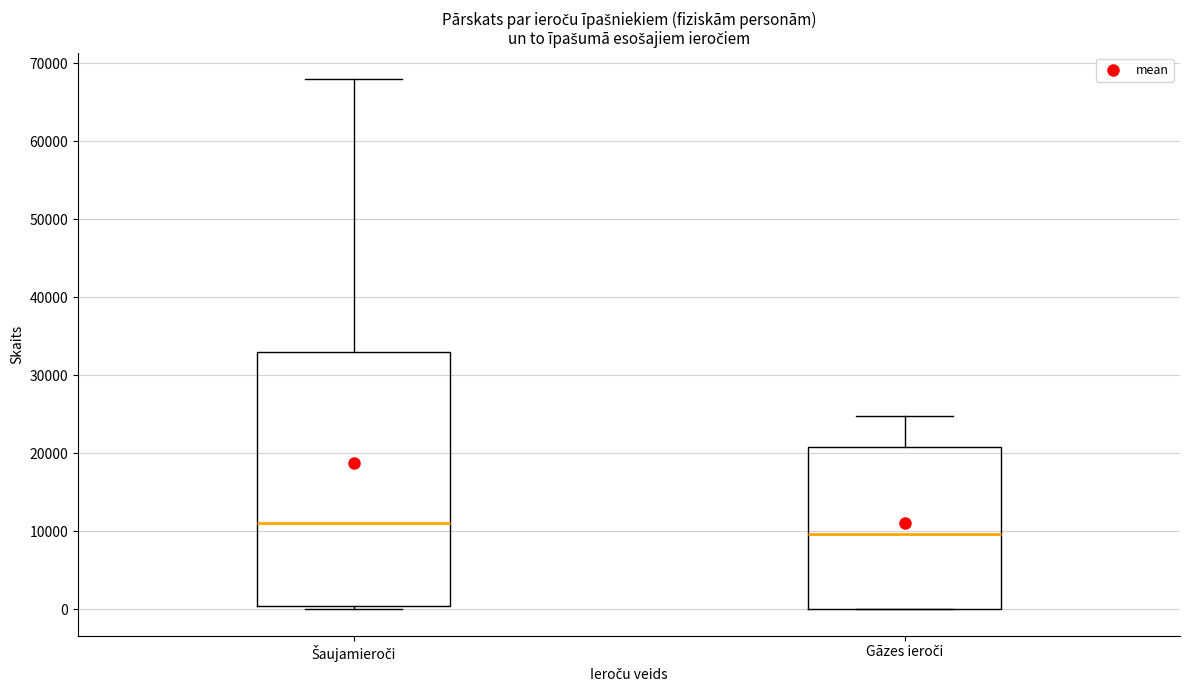

Comparing the boxes themselves (not the whiskers), which one is the tallest?

Šaujamieroči